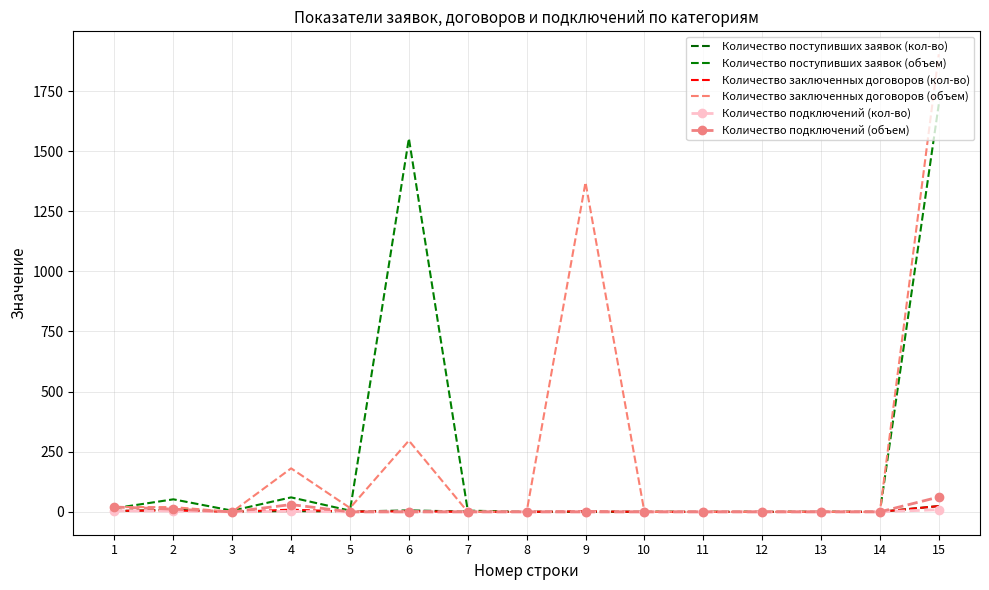

How many values in the Количество подключений (объем) series exceed 0?

4